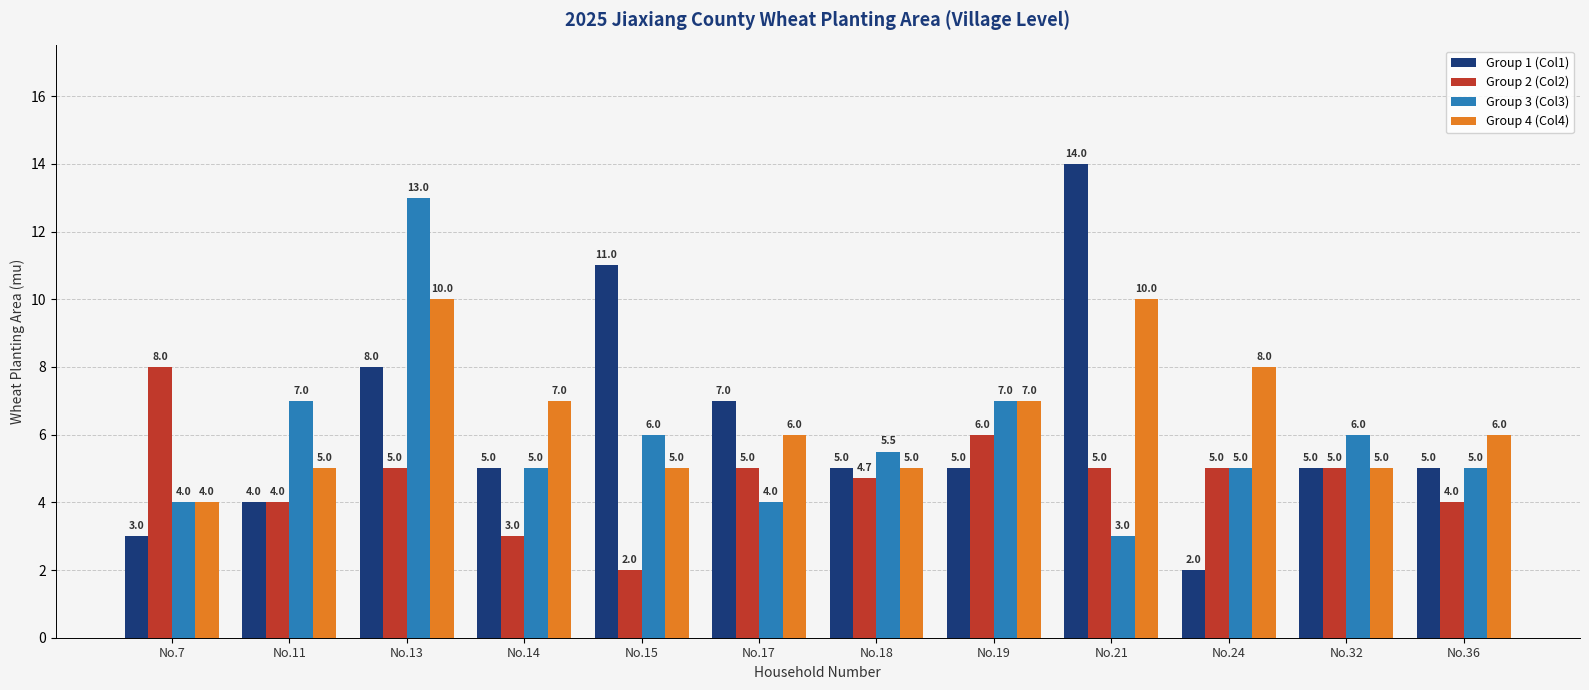

What is the difference between the highest and lowest values at No.24?

6.0